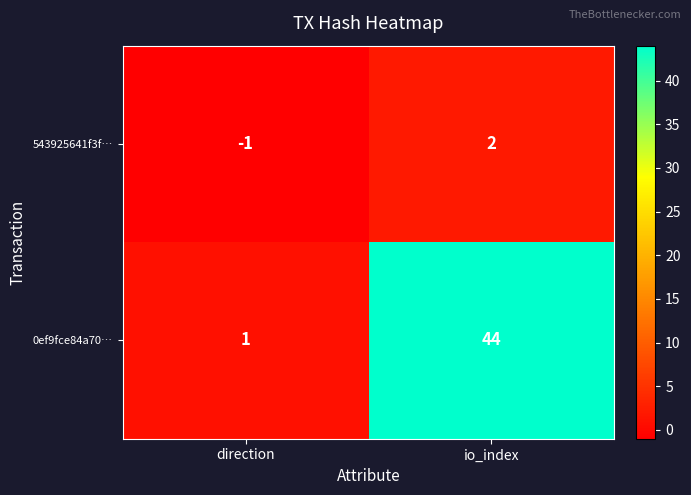

What is the spread (max minus min) of values at direction?

2